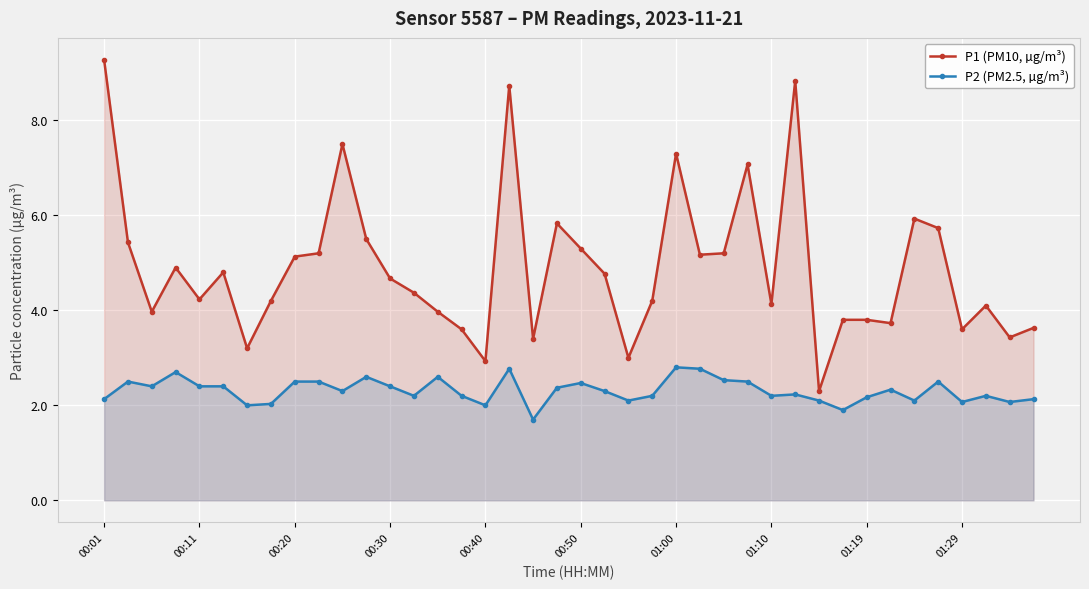

How many data points in P1 (PM10, µg/m³) are less than 4?

14